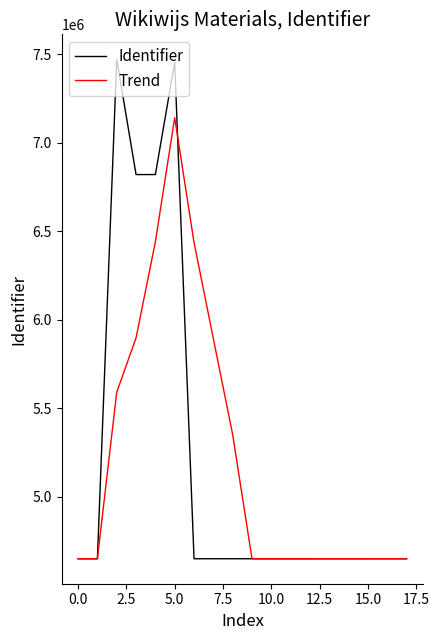

Which series has the widest spread of values?

Identifier